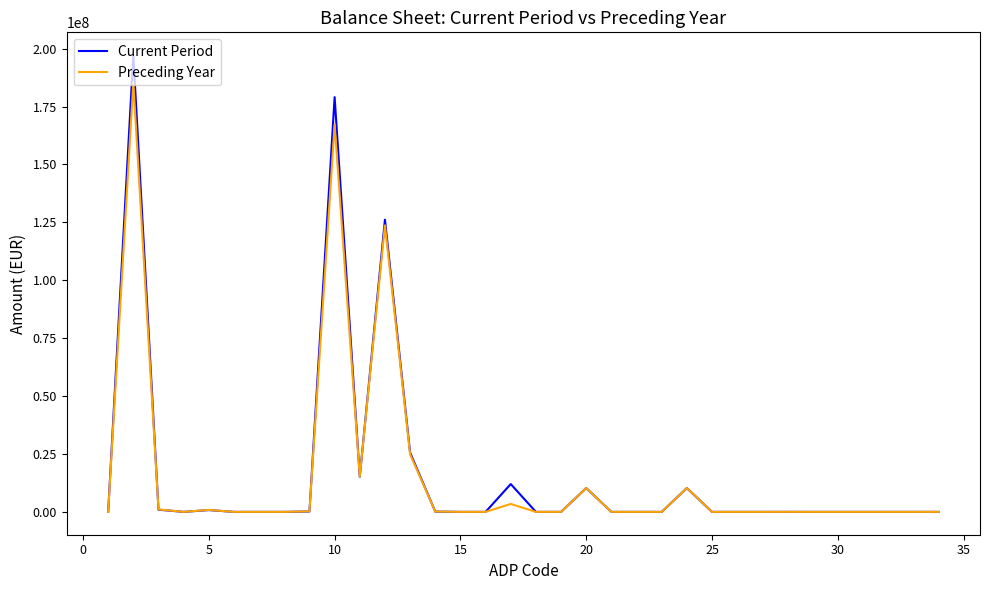

How many lines are shown in the chart?

2